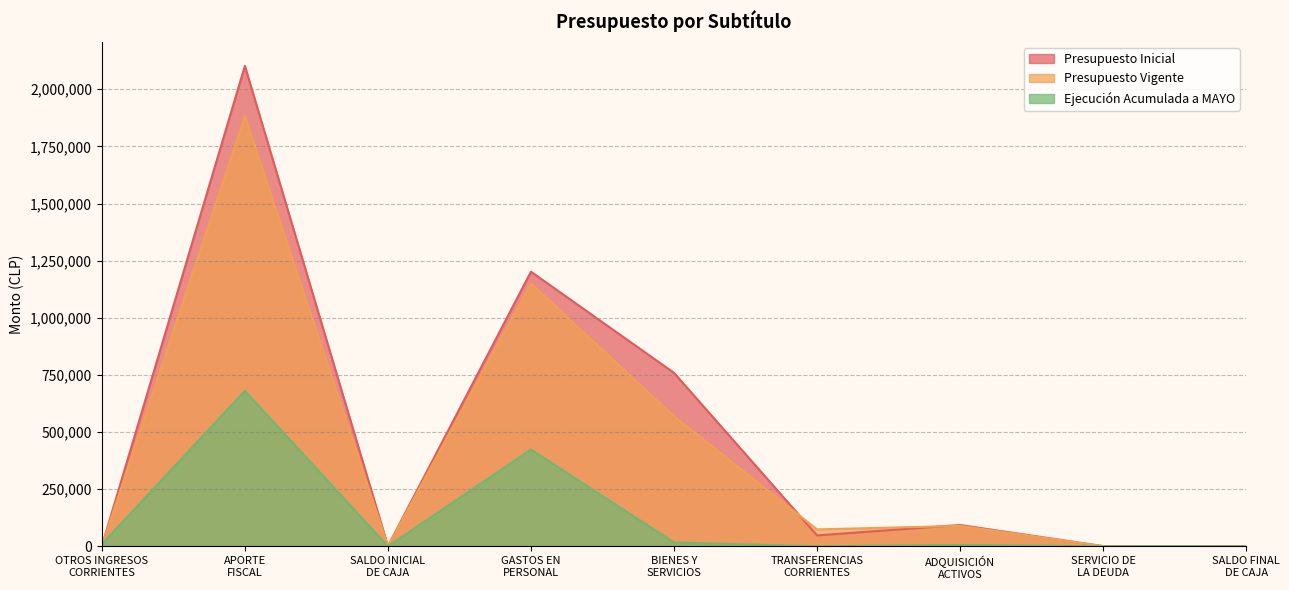

Read the Presupuesto Inicial value at SALDO FINAL
DE CAJA, to the nearest 50.

1000